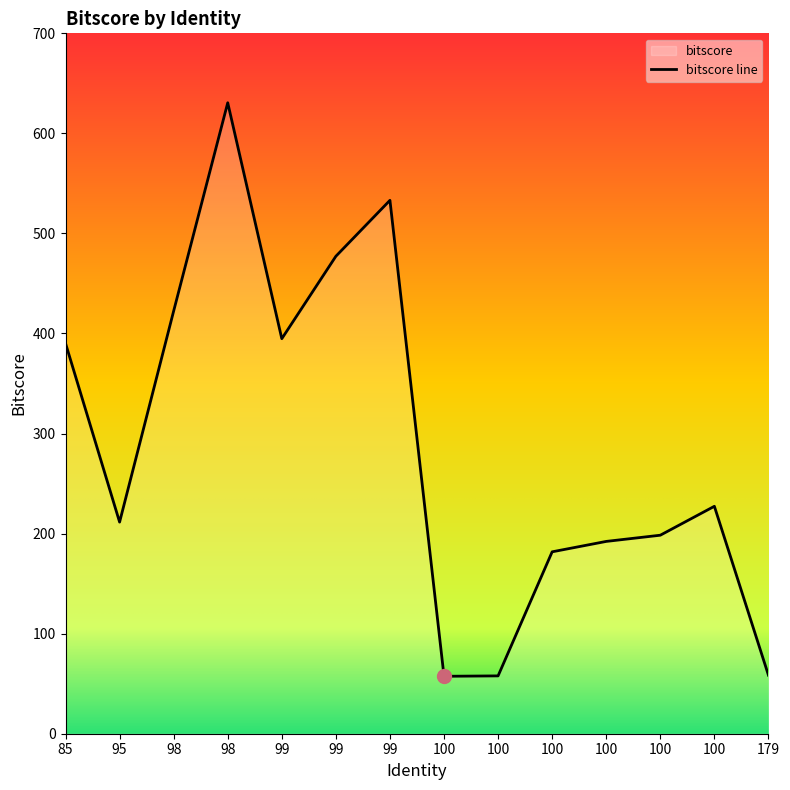

At which category does the chart reach its minimum across all series?

100